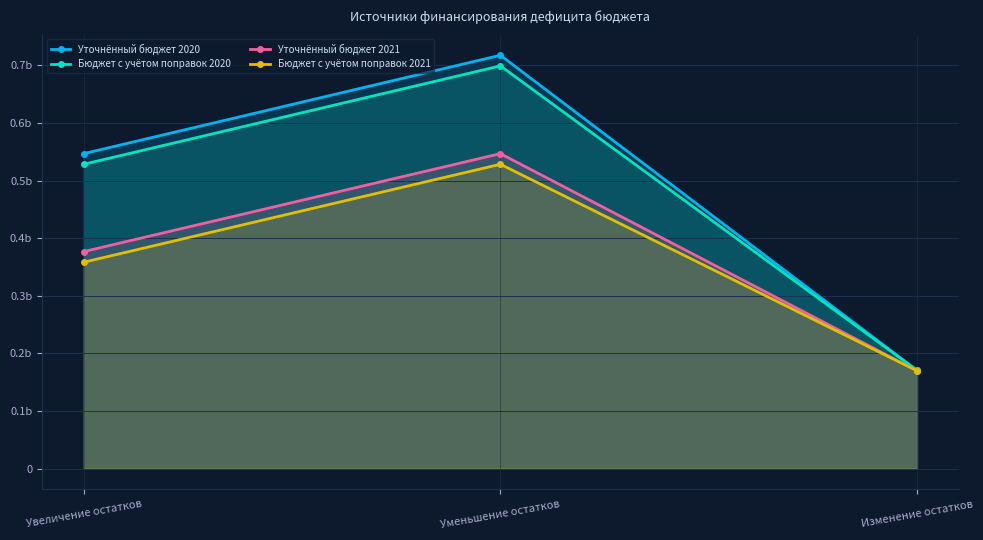

Which series has the widest spread of values?

Уточнённый бюджет 2020